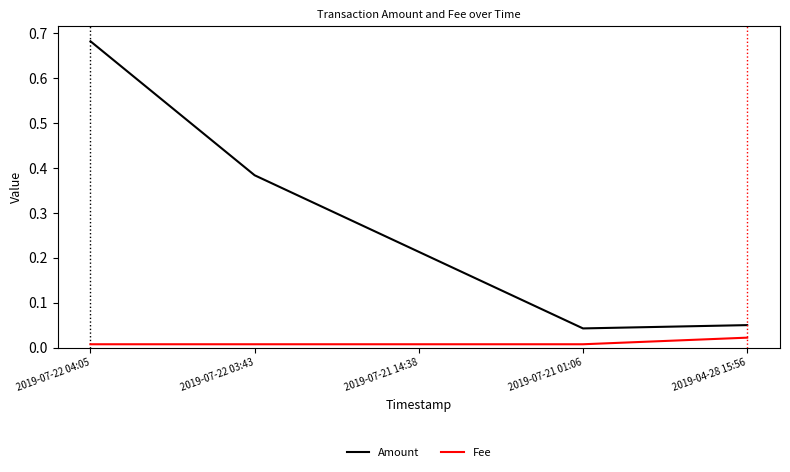

What is the difference between the maximum and second lowest values in the Amount series?

0.6